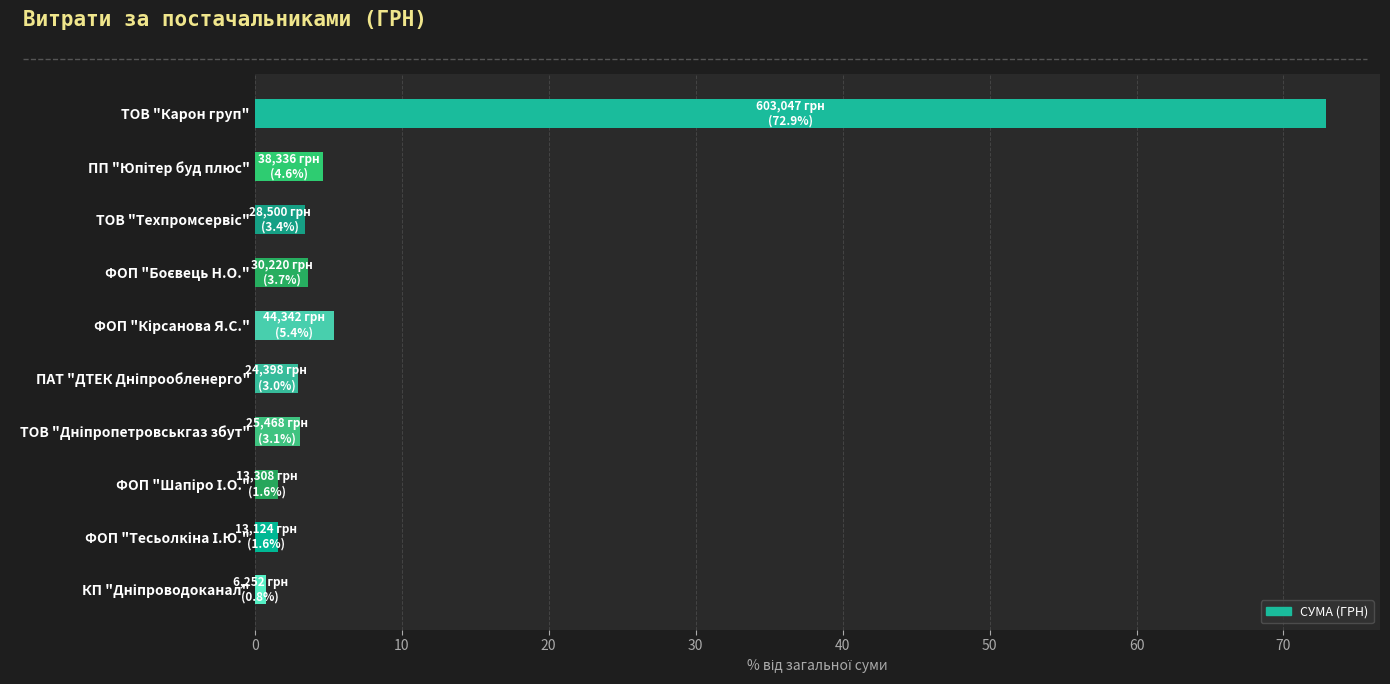

At which category does the chart reach its peak across all series?

ТОВ "Карон груп"